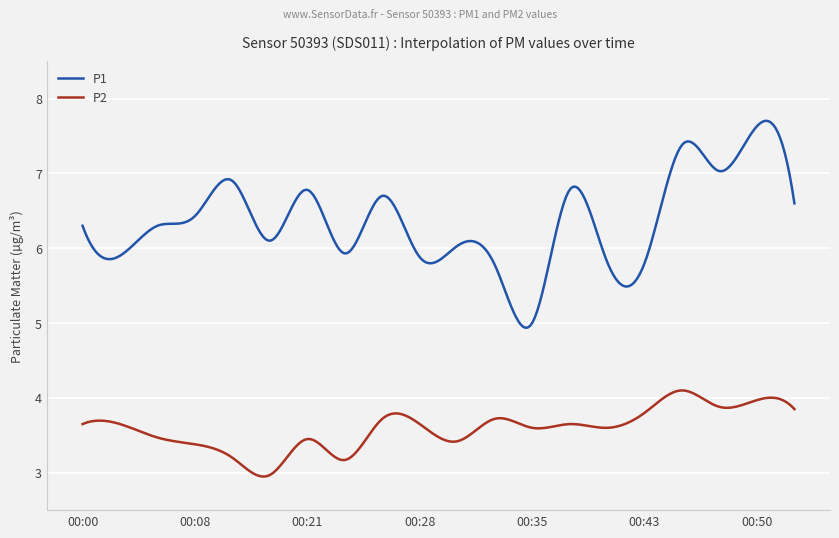

Rank the series by their average value, from highest to lowest.

P1, P2